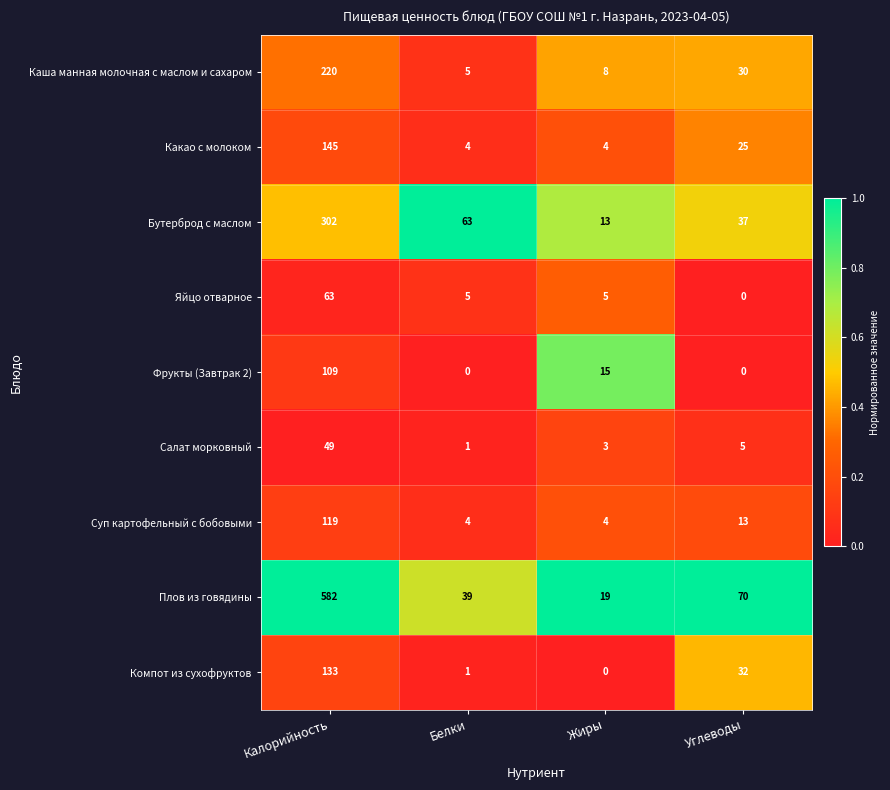

What is the maximum value shown in the chart?

582